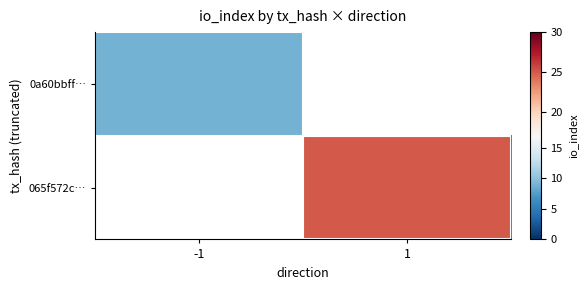

Read the 0a60bbff… value at -1.

9.0